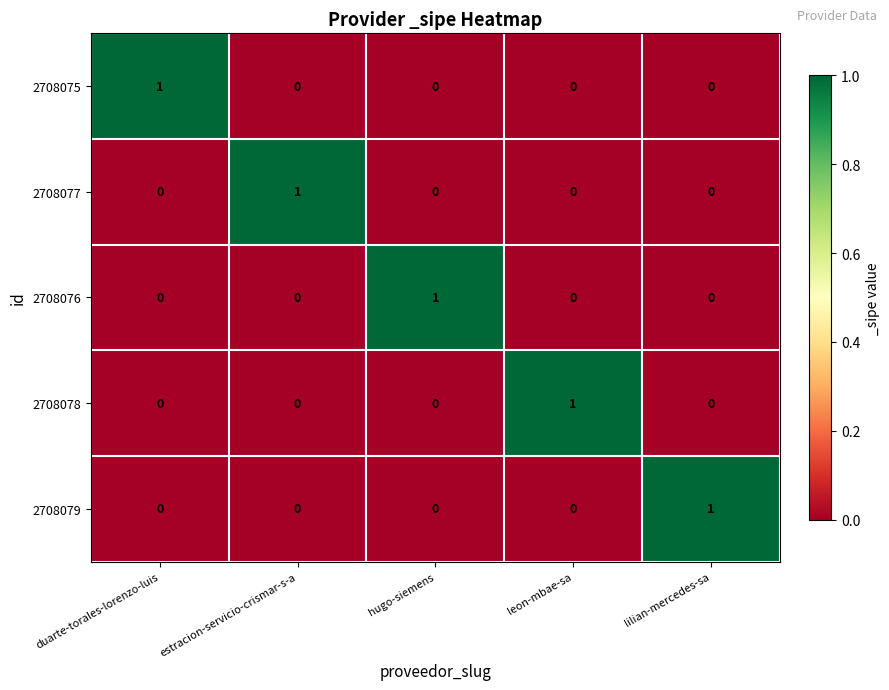

How many values in the 2708075 series exceed 0?

1